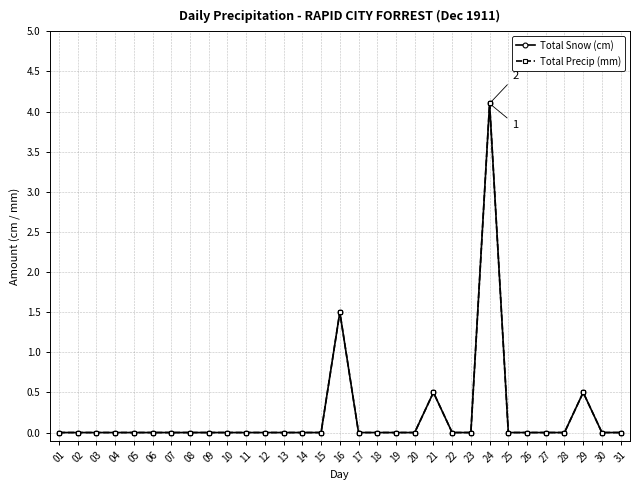

Is this an area chart (filled region under the line)?

No